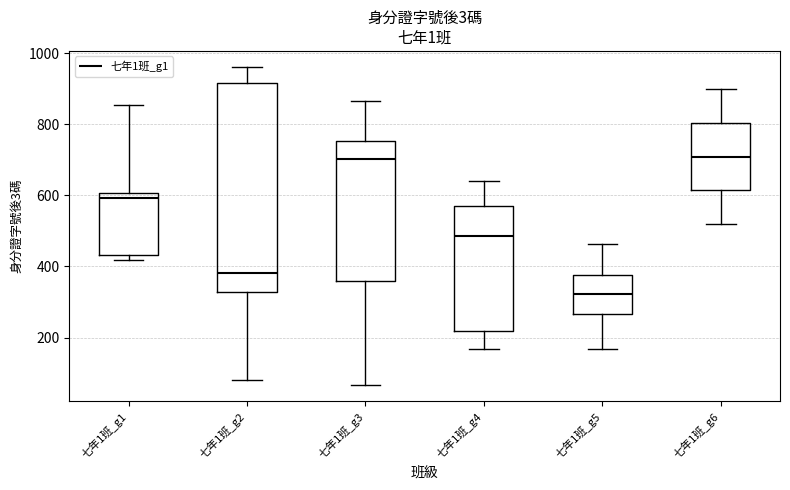

Reading left to right, read every box against the y-axis: the position of its median line, the range the box covers, and the ends of its whiskers. The values are not printed on the chart, so give them approximately, as read against the axis.

七年1班_g1: median 600 (just below the box's upper edge), box 440 to 600, whiskers 420 to 860
七年1班_g2: median 380, box 320 to 920, whiskers 80 to 960
七年1班_g3: median 700, box 360 to 760, whiskers 60 to 860
七年1班_g4: median 480, box 220 to 580, whiskers 160 to 640
七年1班_g5: median 320, box 260 to 380, whiskers 160 to 460
七年1班_g6: median 700, box 620 to 800, whiskers 520 to 900